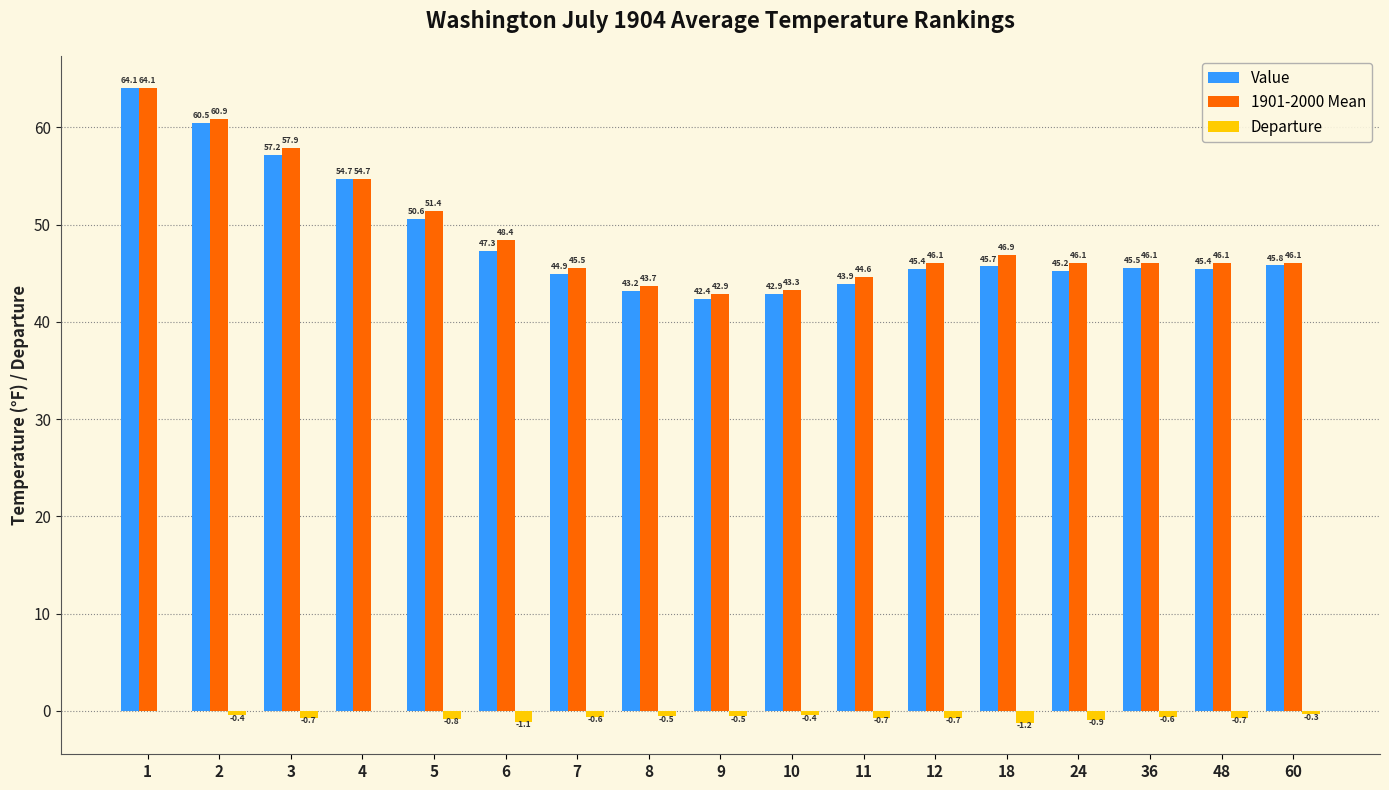

Is it true that Departure equals -0.4 at 2?

True